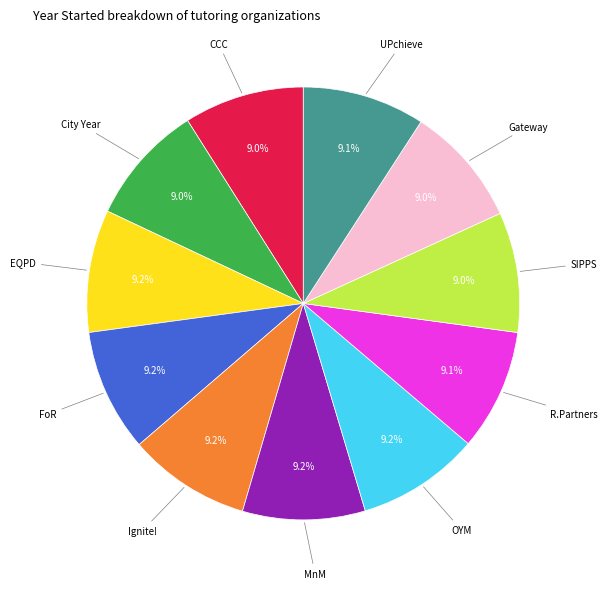

How many slices are in this pie chart?

11